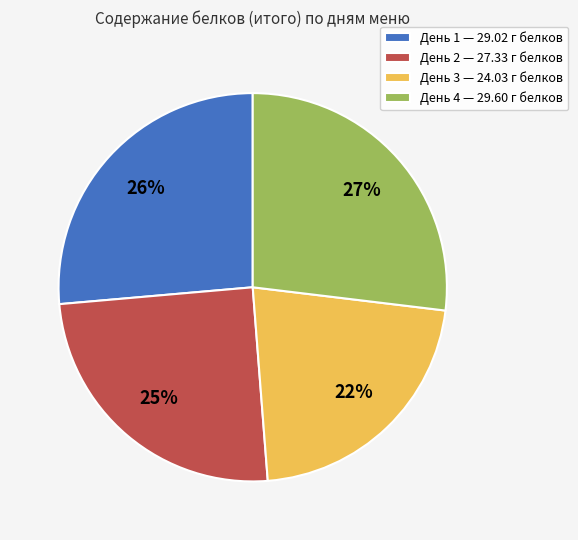

Approximately how many times larger is the value at День 3 — 24.03 г белков compared to День 4 — 29.60 г белков?

0.8